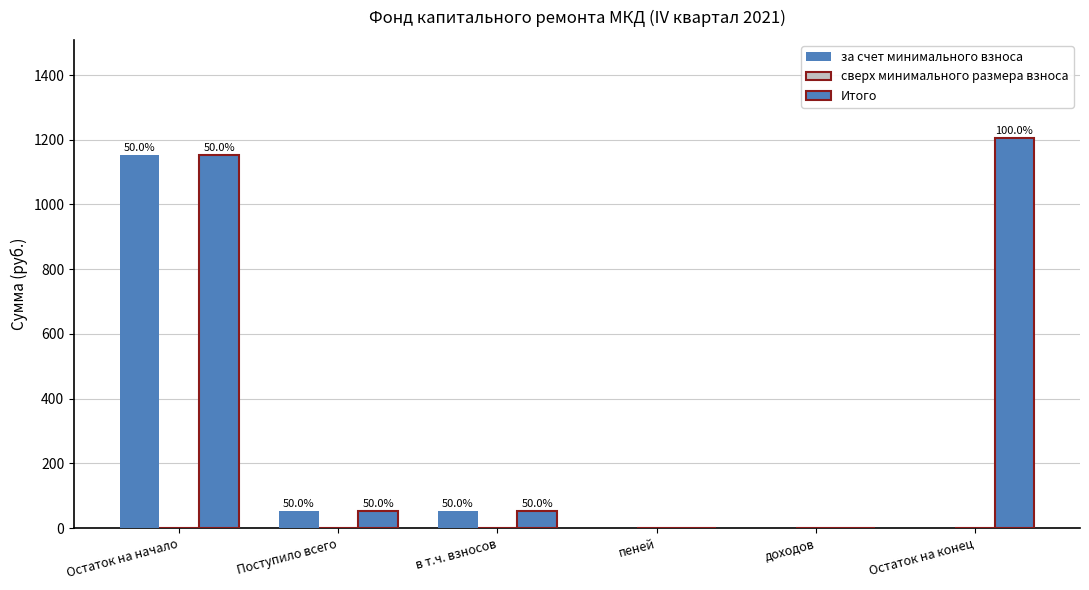

Between Поступило всего and пеней, which is larger?

Поступило всего